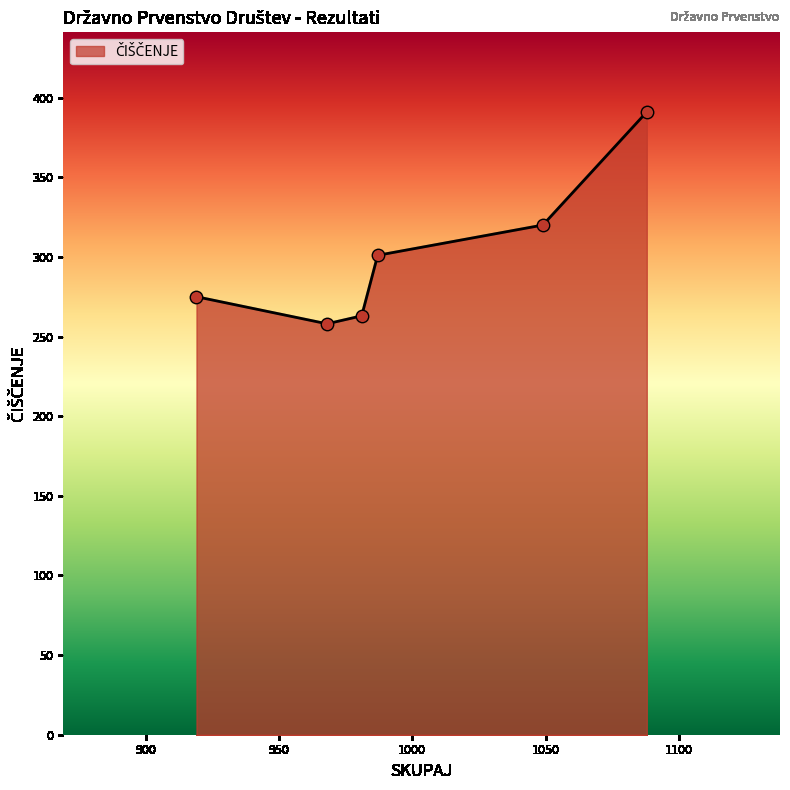

True or false: there are more than 0 points higher than both neighbors.

False